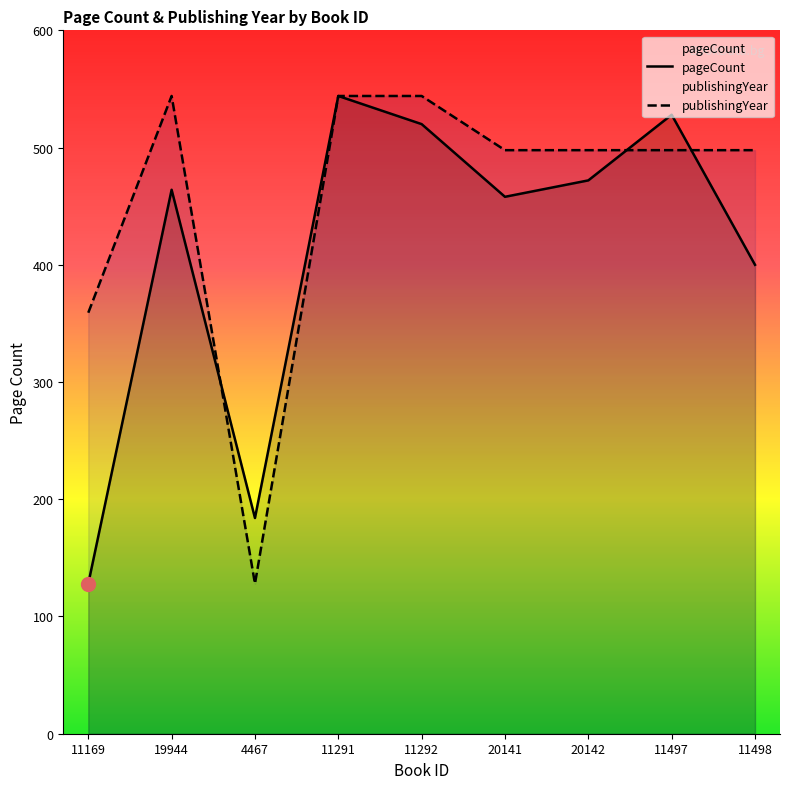

How many series are shown in this chart?

2